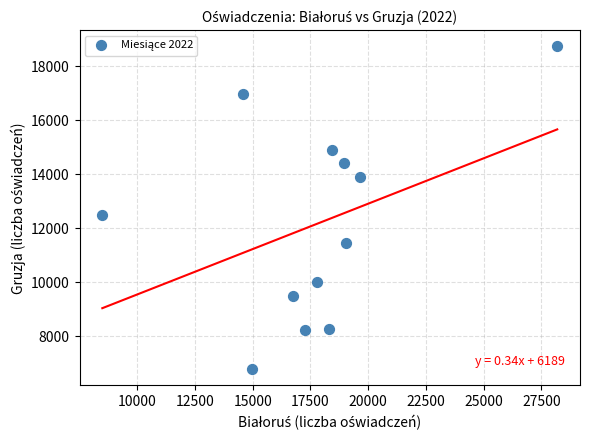

What is the average X value?

17701